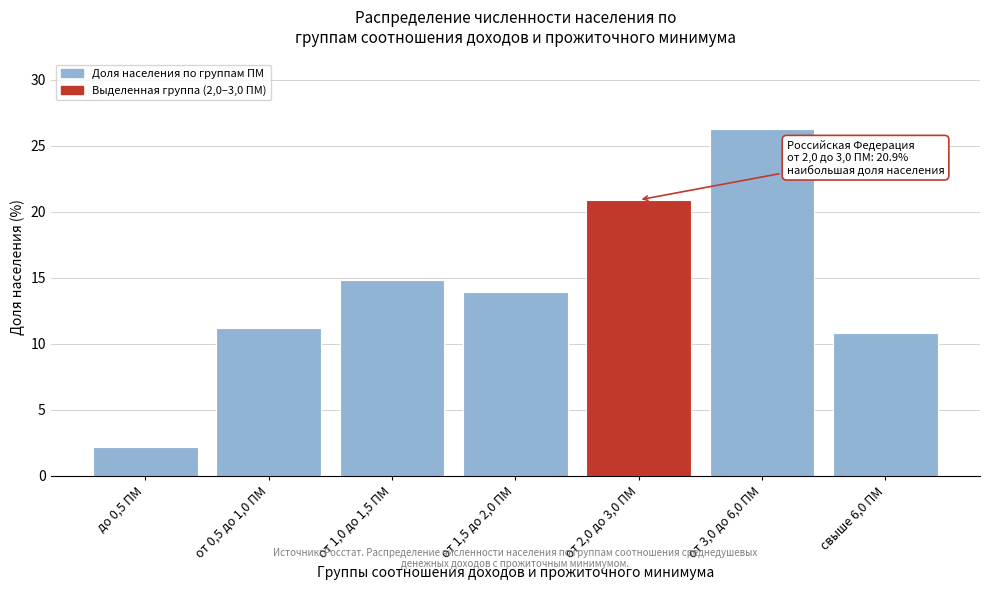

Reading left to right, extract all data points from this chart.

2.2	11.2	14.8	13.9	20.9	26.3	10.8